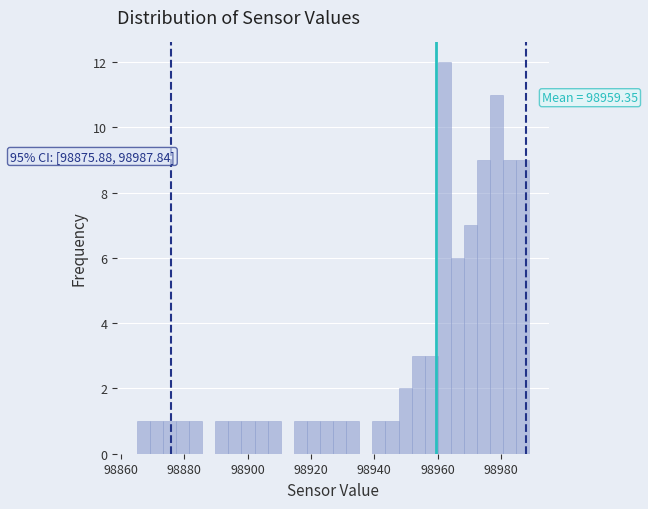

Read against the x-axis, roughly where is the centre of the tallest bar?

98962